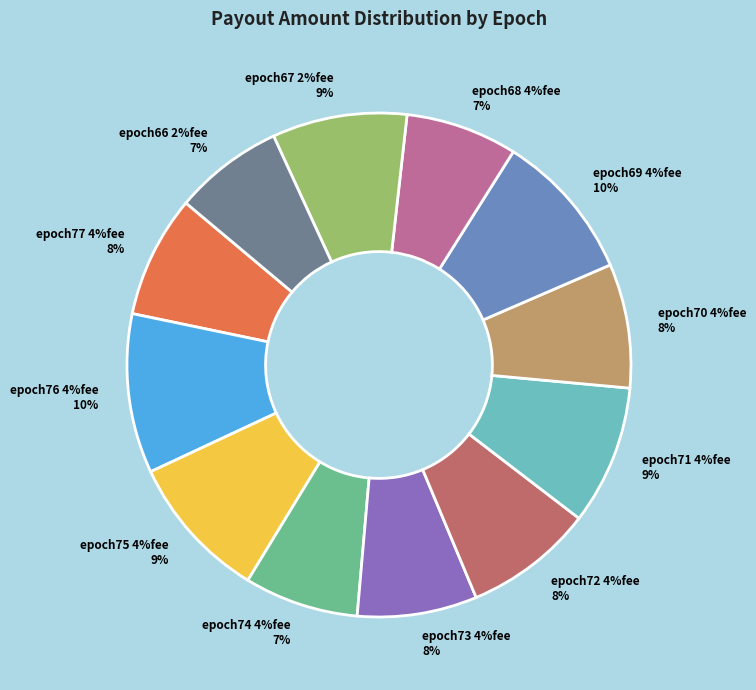

What is the ratio of the value at epoch70 4%fee to the value at epoch69 4%fee?

0.8